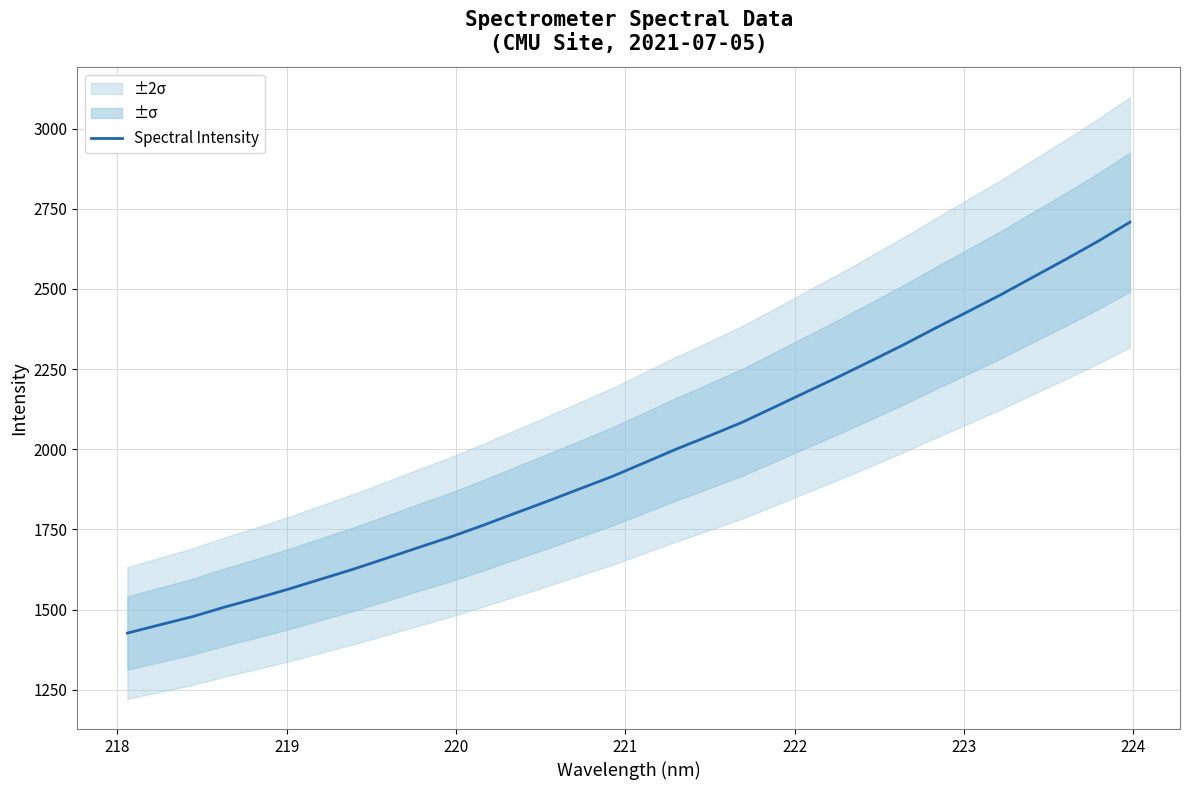

The value at 19 is 683.2. True or false?

False